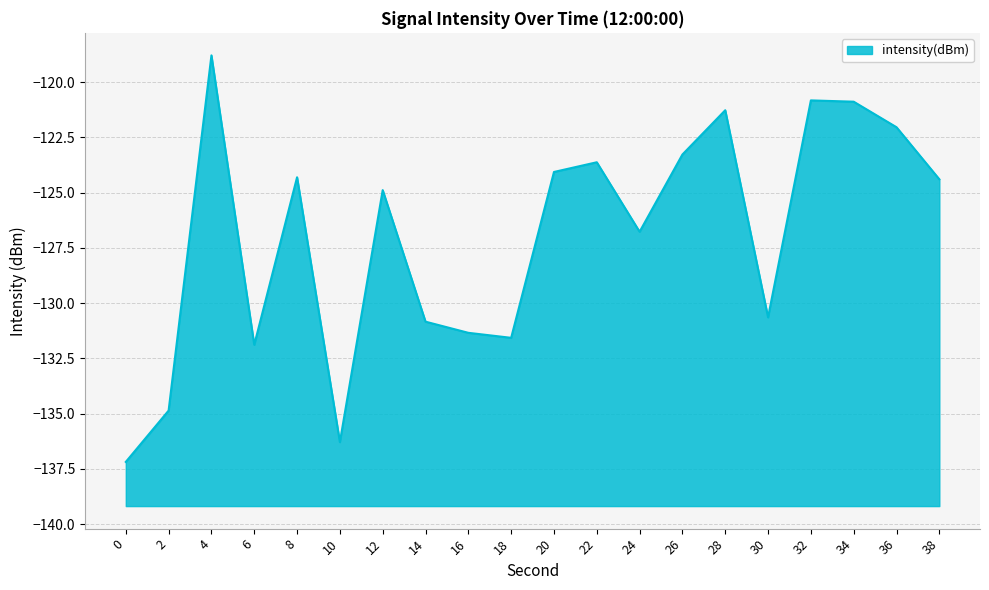

The chart shows a value of -124.3 at 8. True or false?

True